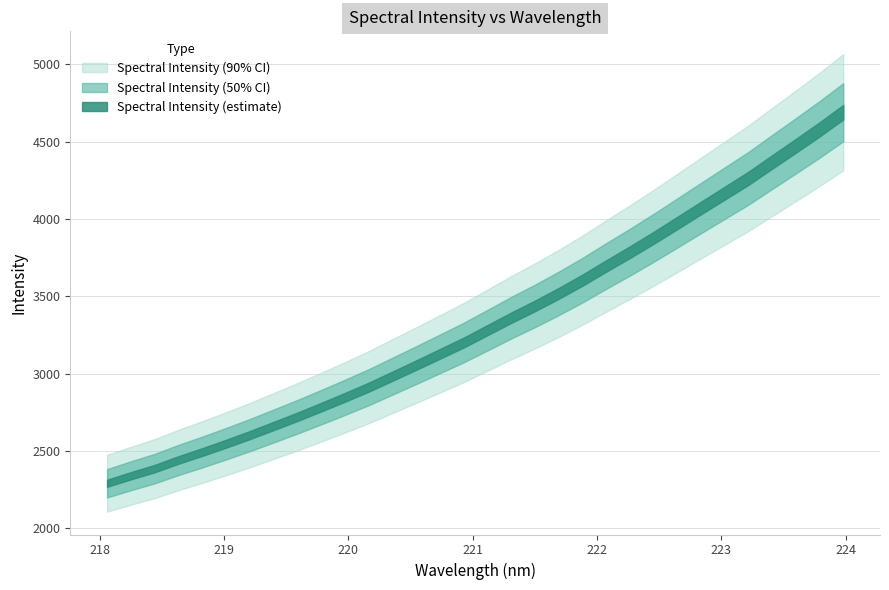

Reading left to right, transcribe all the data shown in this chart.

218.0596=2290.7	218.2508=2339.4	218.442=2385.5	218.6332=2441.3	218.8244=2492.5	219.0156=2546.3	219.2067=2601.8	219.3979=2660.8	219.589=2720.1	219.7801=2782.3	219.9712=2845.8	220.1623=2911.4	220.3533=2982.6	220.5444=3054.0	220.7354=3126.9	220.9264=3199.9	221.1174=3280.0	221.3083=3360.3	221.4993=3436.8	221.6902=3517.5	221.8812=3602.9	222.0721=3694.6	222.263=3783.9	222.4538=3876.7	222.6447=3972.8	222.8355=4069.6	223.0264=4165.7	223.2172=4261.8	223.408=4367.4	223.5987=4471.8	223.7895=4577.9	223.9802=4689.2